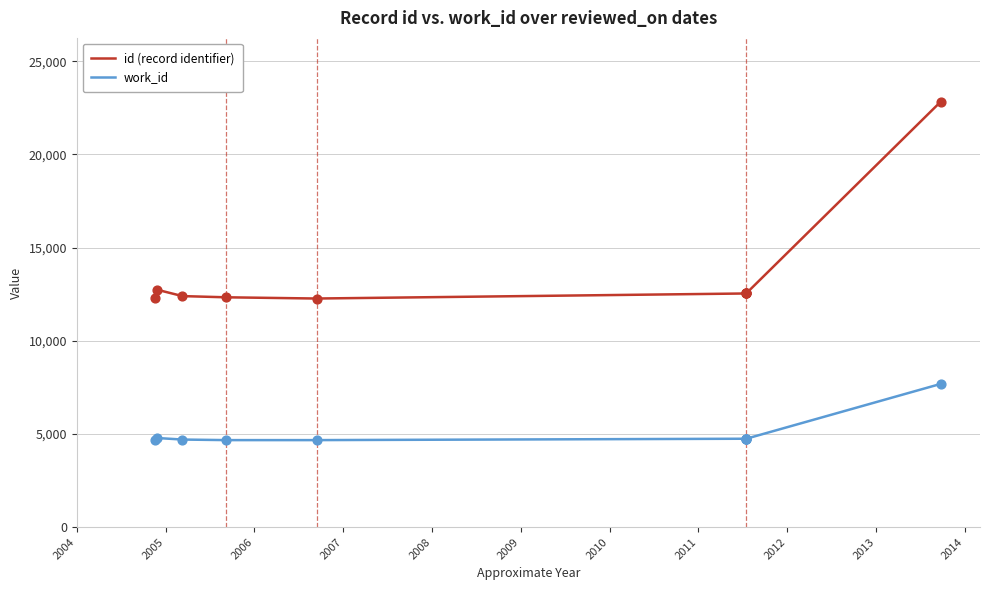

Which series contains the highest Y value?

id (record identifier)